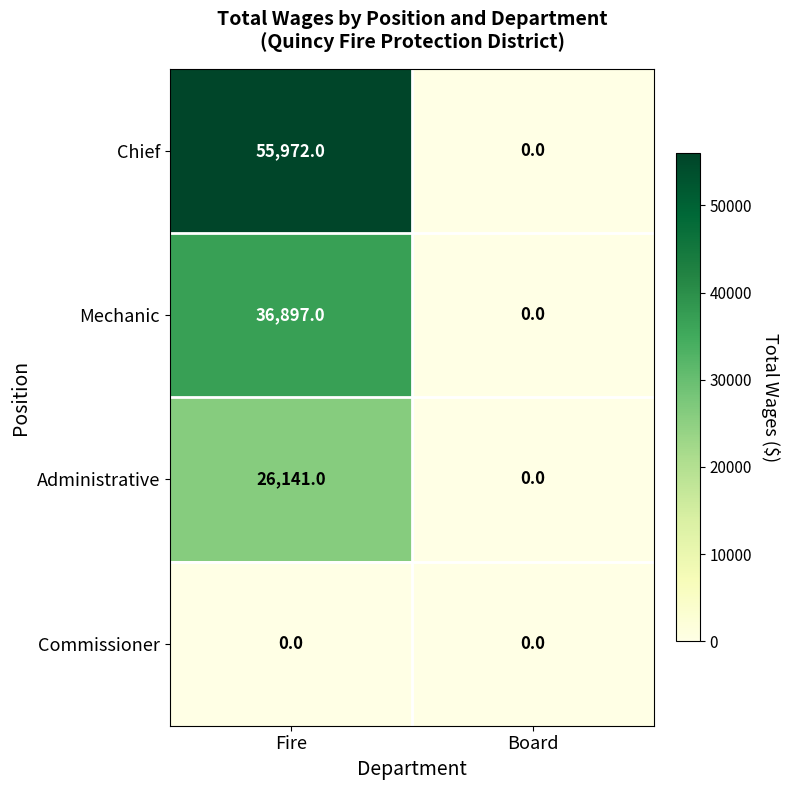

Reading right to left, what are all the values shown in this chart?

Chief: 0	55972
Mechanic: 0	36897
Administrative: 0	26141
Commissioner: 0	0